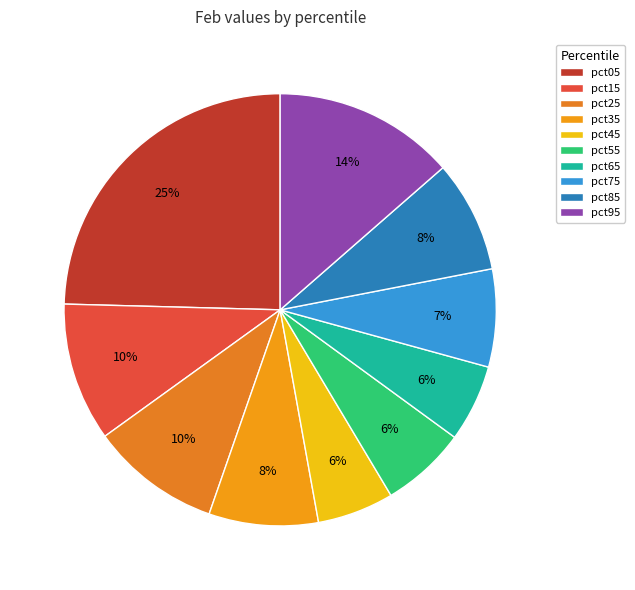

What is the change in value from pct05 to pct85?

-0.4